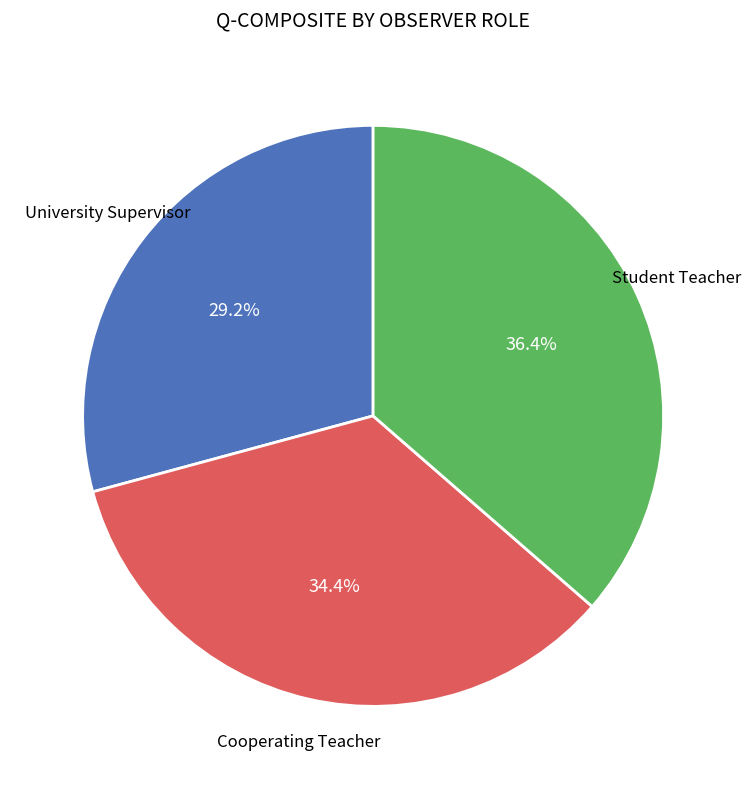

Is there a majority slice in this chart?

No